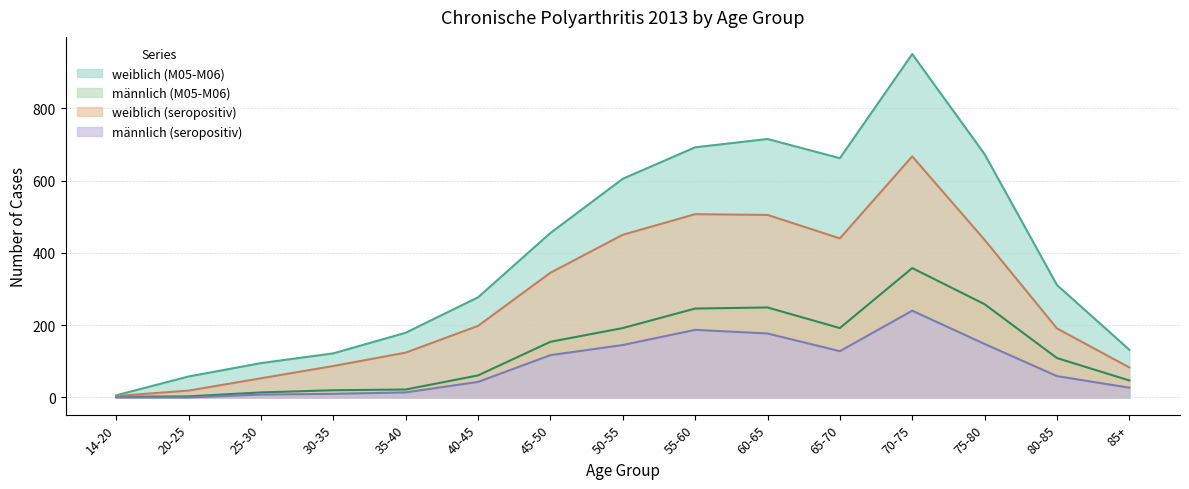

What is the approximate value of männlich (M05-M06) at 65-70, to the nearest 5?

190